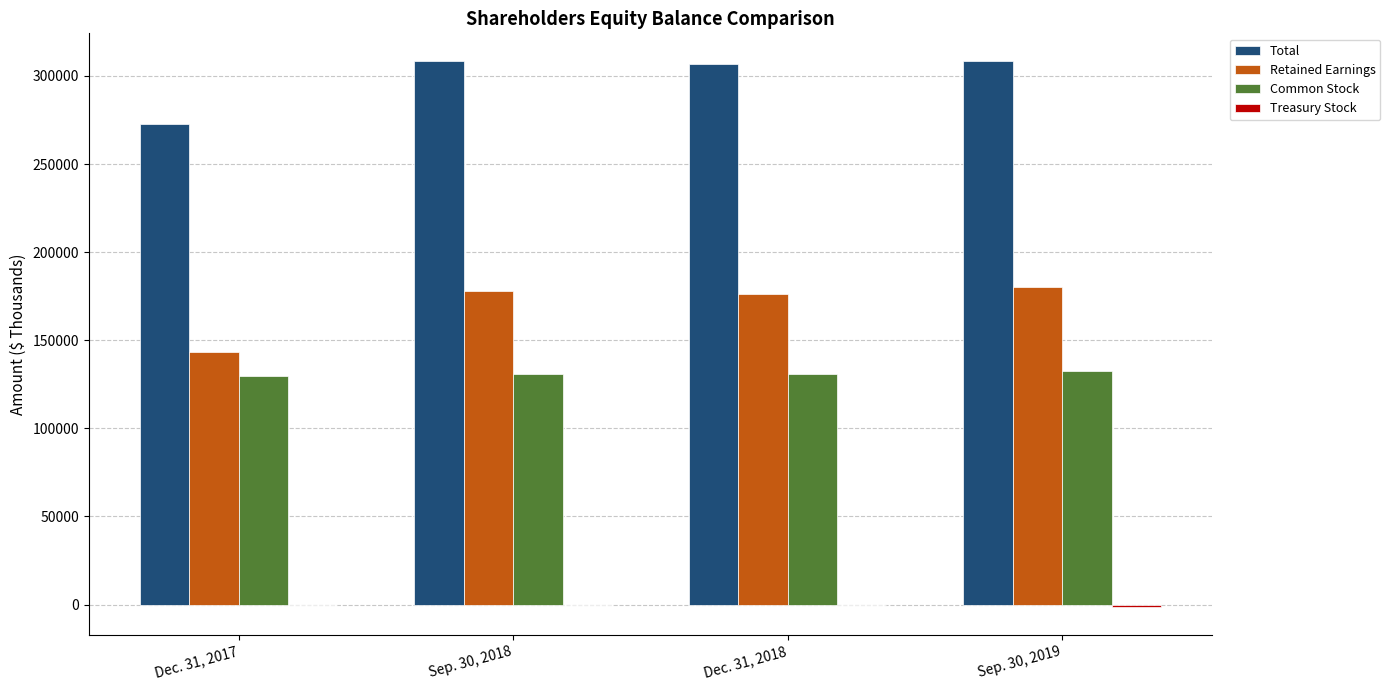

How many groups of bars are there?

4